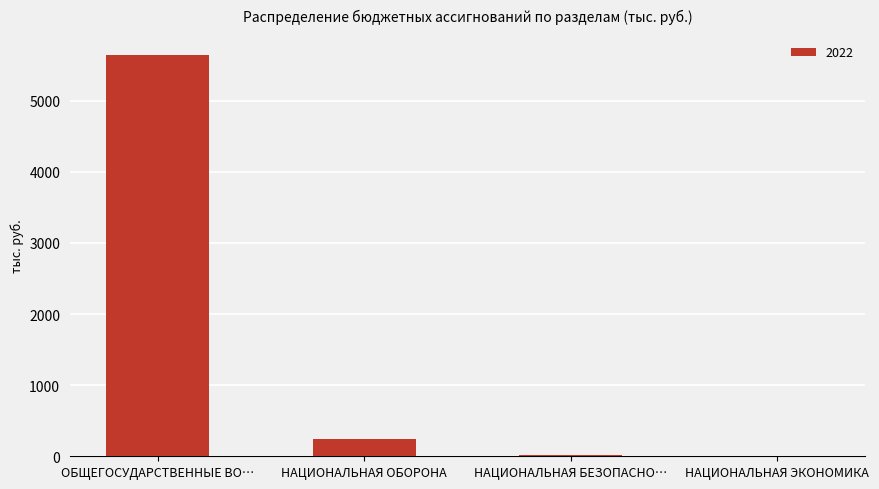

What is the sum of all values?

5896.5